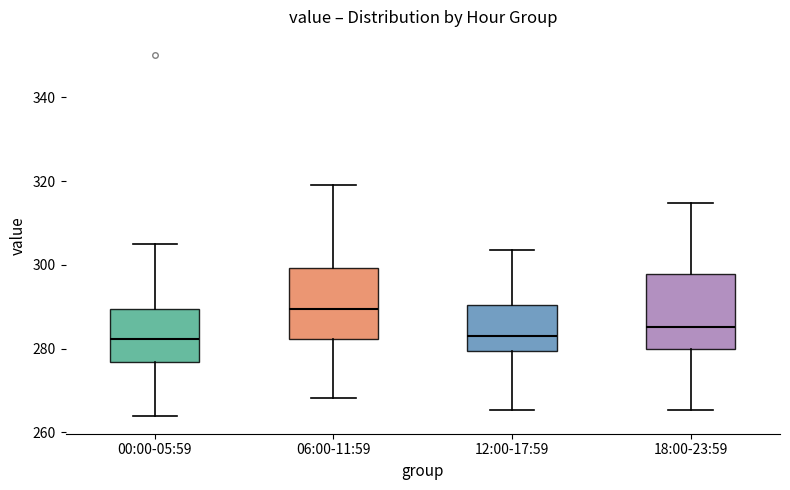

Where is the lower edge of the box for 18:00-23:59 on the y-axis? The values are not printed on the chart, so give them approximately, as read against the axis.

280